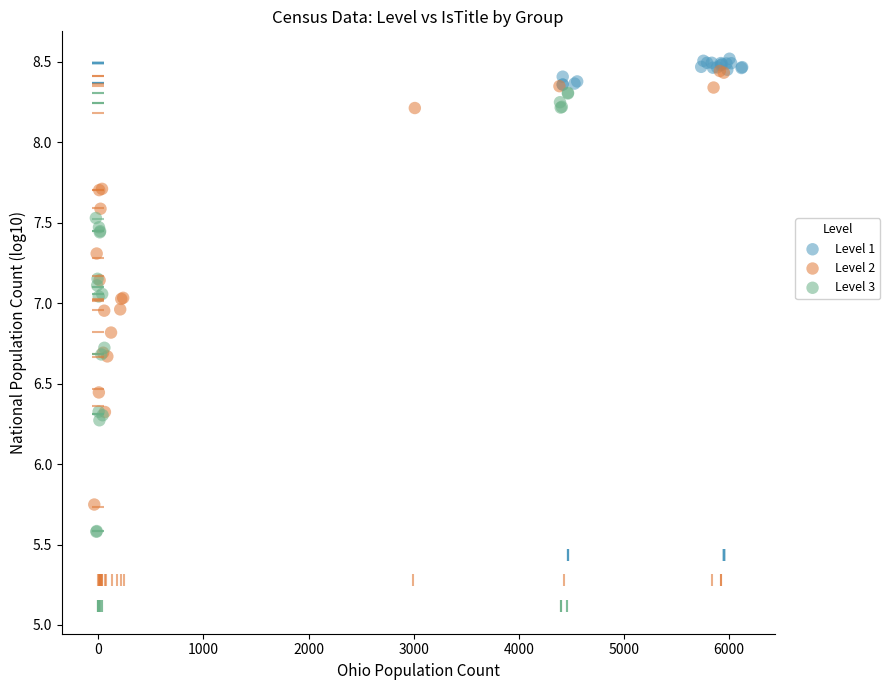

Which series has the largest Y range (max minus min)?

Level 3